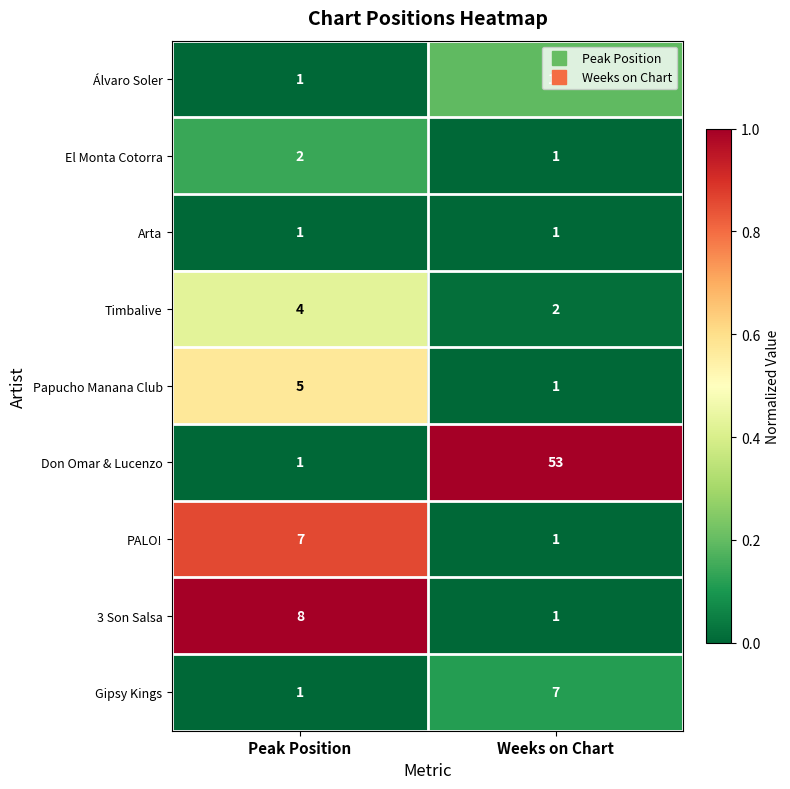

The value of El Monta Cotorra at Peak Position is 2. True or false?

True